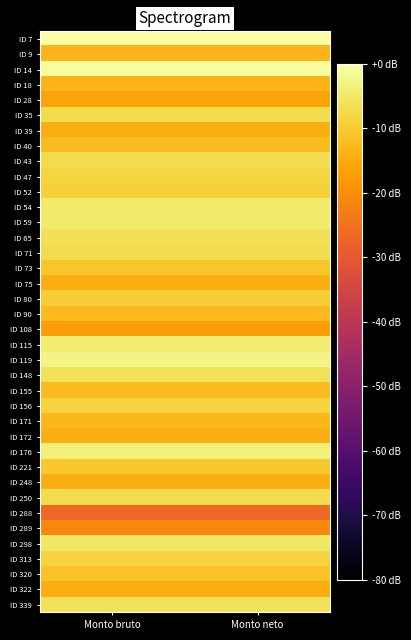

What is the spread (max minus min) of values at Monto neto?

26.7